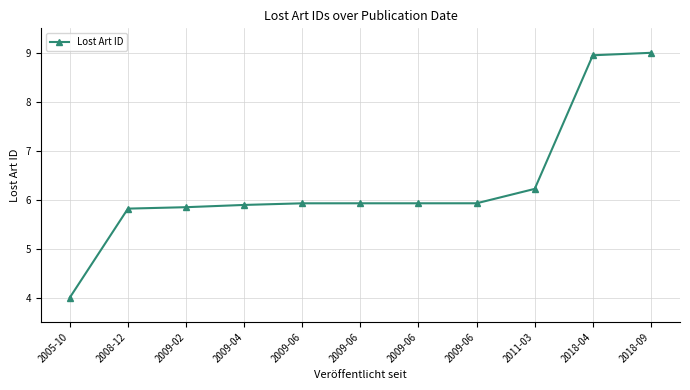

What is the difference between the maximum and minimum values?

5.0